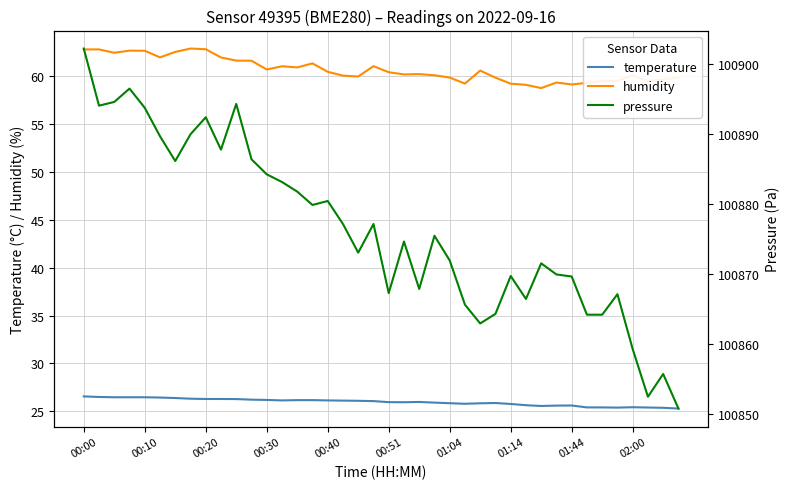

Which category has the highest value across all series?

00:00